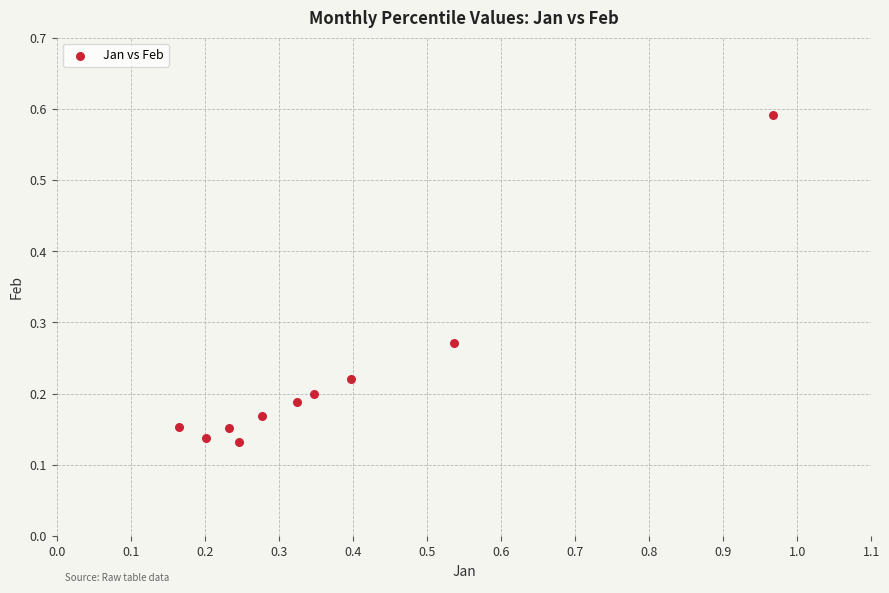

What is the range of Y values (max minus min)?

0.5